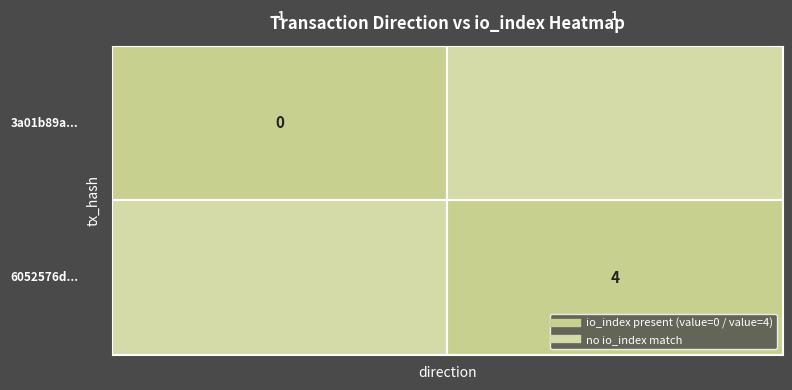

Is the value of 6052576d... at 1 greater than the value of 3a01b89a... at 1?

No